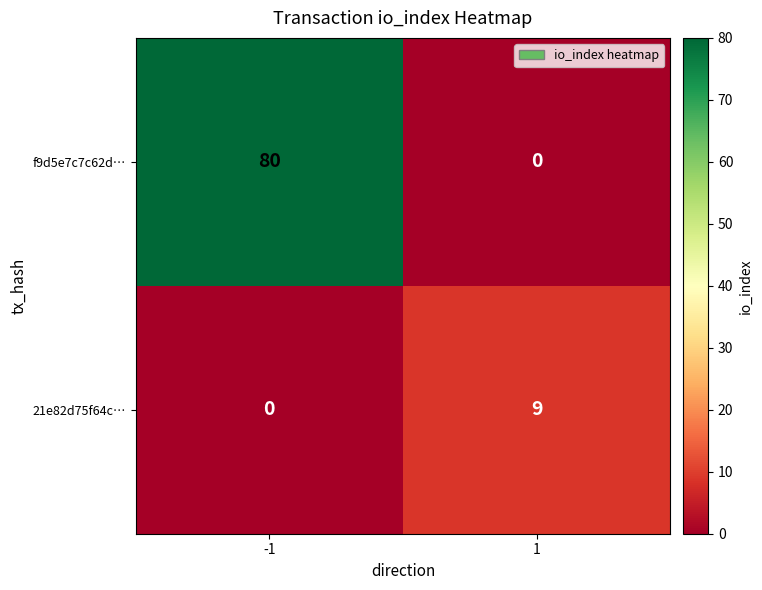

Which series has the largest range (max minus min)?

f9d5e7c7c62d…